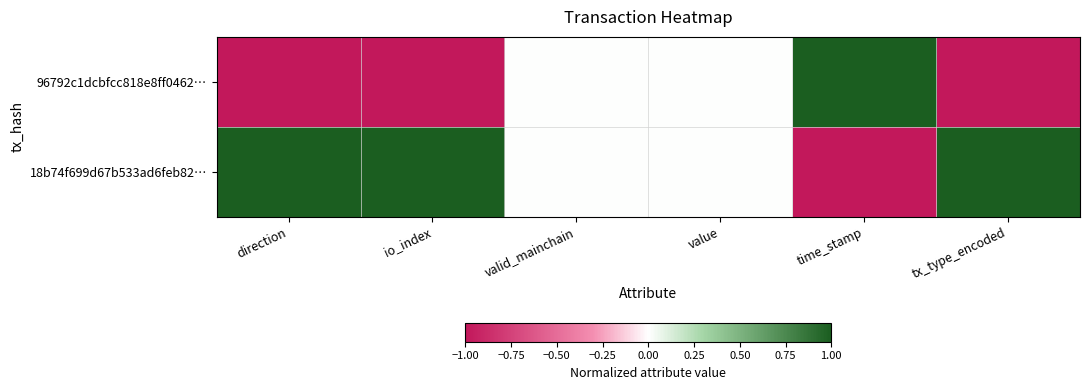

Reading right to left, list all the values displayed in this chart.

96792c1dcbfcc818e8ff0462…: tx_type_encoded=-1	time_stamp=1	value=0	valid_mainchain=0	io_index=-1	direction=-1
18b74f699d67b533ad6feb82…: tx_type_encoded=1	time_stamp=-1	value=0	valid_mainchain=0	io_index=1	direction=1